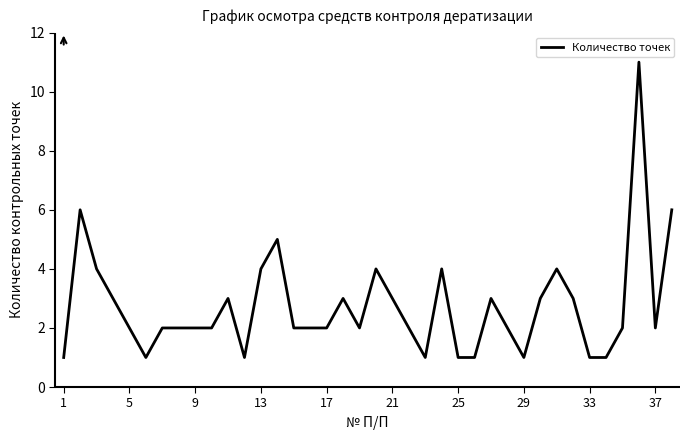

What is the difference between the maximum and minimum values?

10